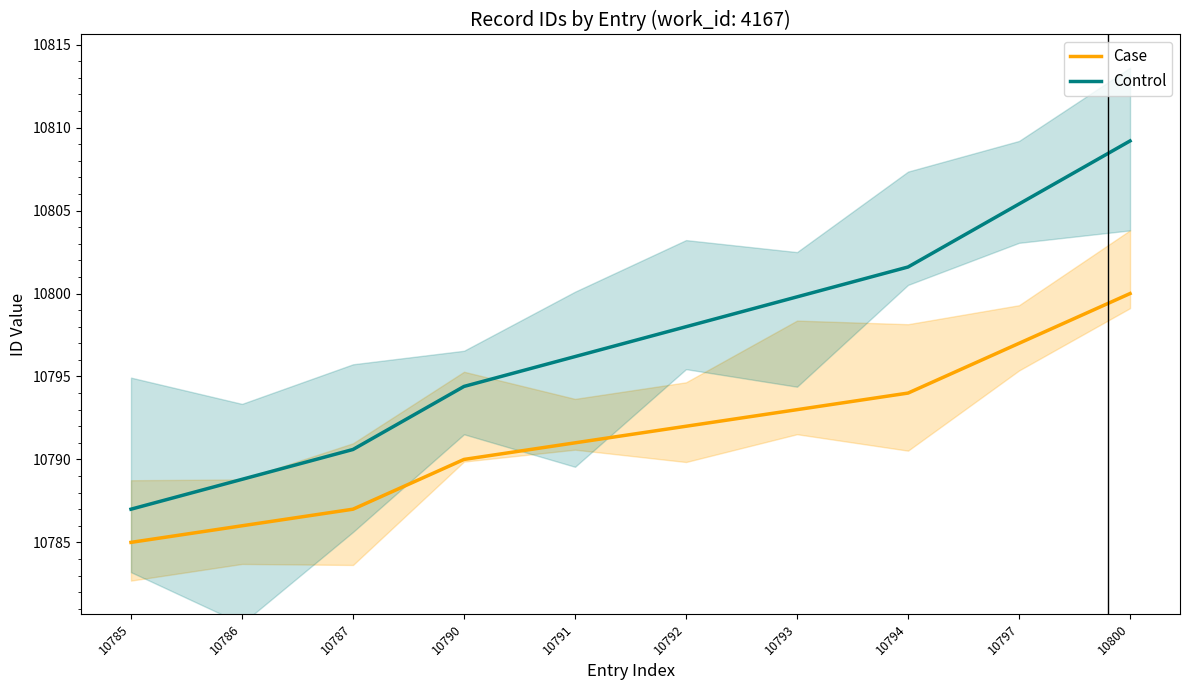

Is this an area chart (filled region under the line)?

No